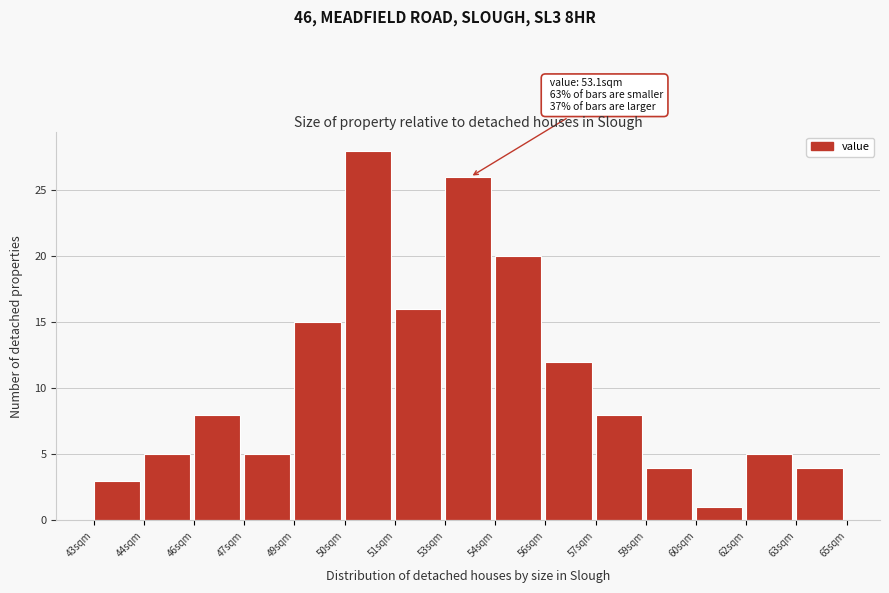

Reading left to right, extract all data points from this chart.

43sqm=3	44sqm=5	46sqm=8	47sqm=5	49sqm=15	50sqm=28	51sqm=16	53sqm=26	54sqm=20	56sqm=12	57sqm=8	59sqm=4	60sqm=1	62sqm=5	63sqm=4